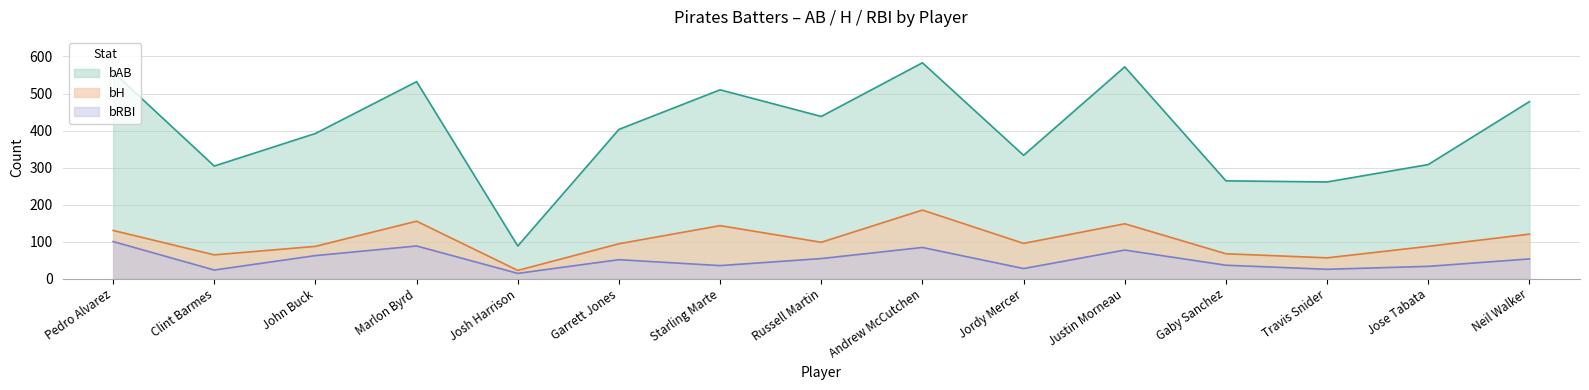

True or false: bRBI and bAB cross at least once.

False